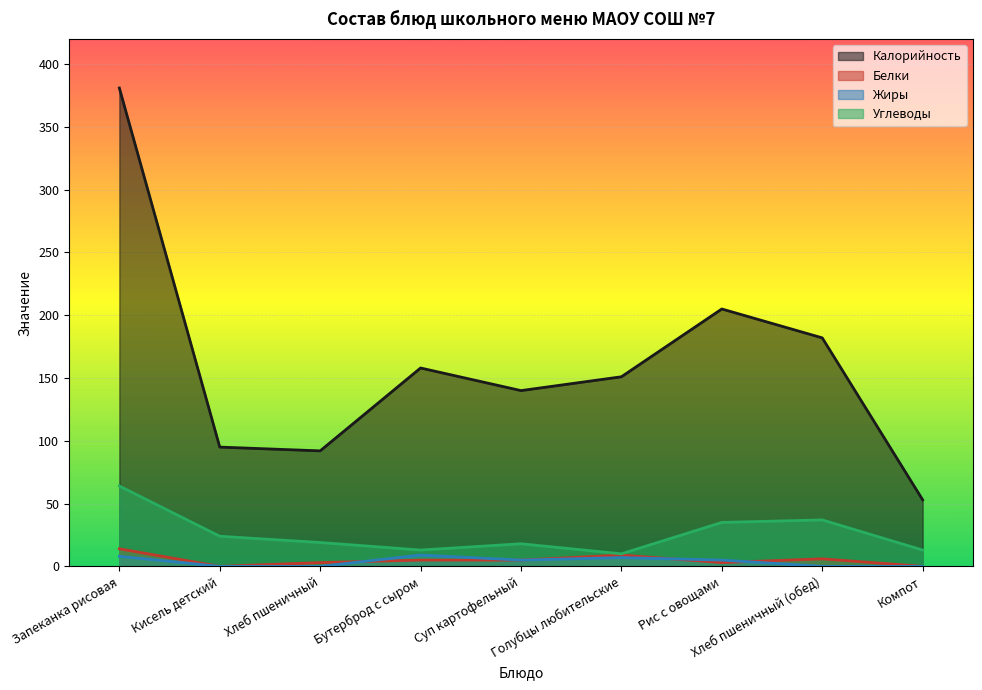

Is the value of Углеводы at Кисель детский greater than the value of Жиры at Бутерброд с сыром?

Yes